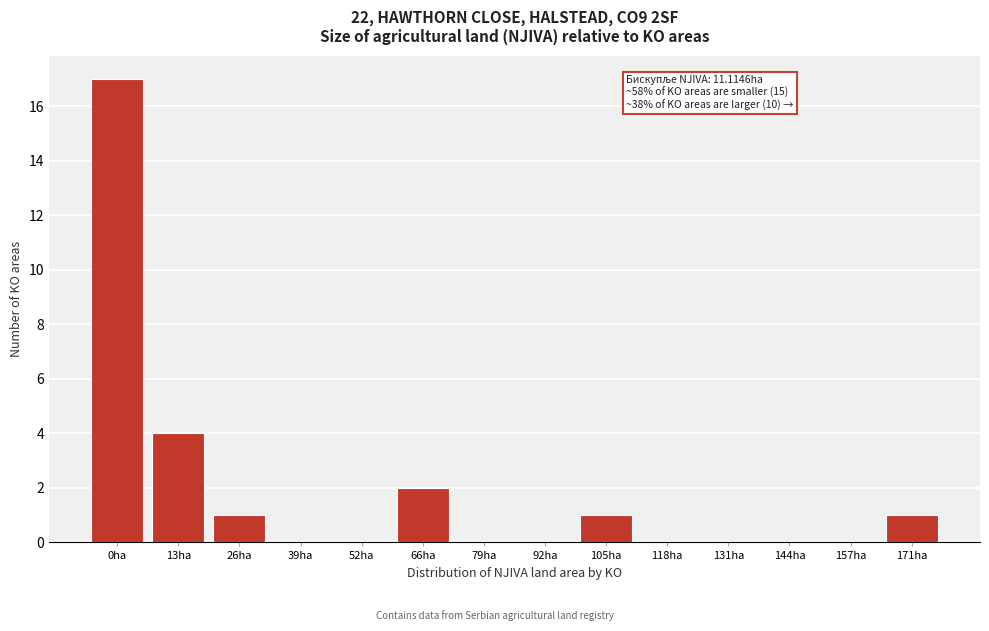

Reading left to right, list all the values displayed in this chart.

0ha=17	13ha=4	26ha=1	39ha=0	52ha=0	66ha=2	79ha=0	92ha=0	105ha=1	118ha=0	131ha=0	144ha=0	157ha=0	171ha=1